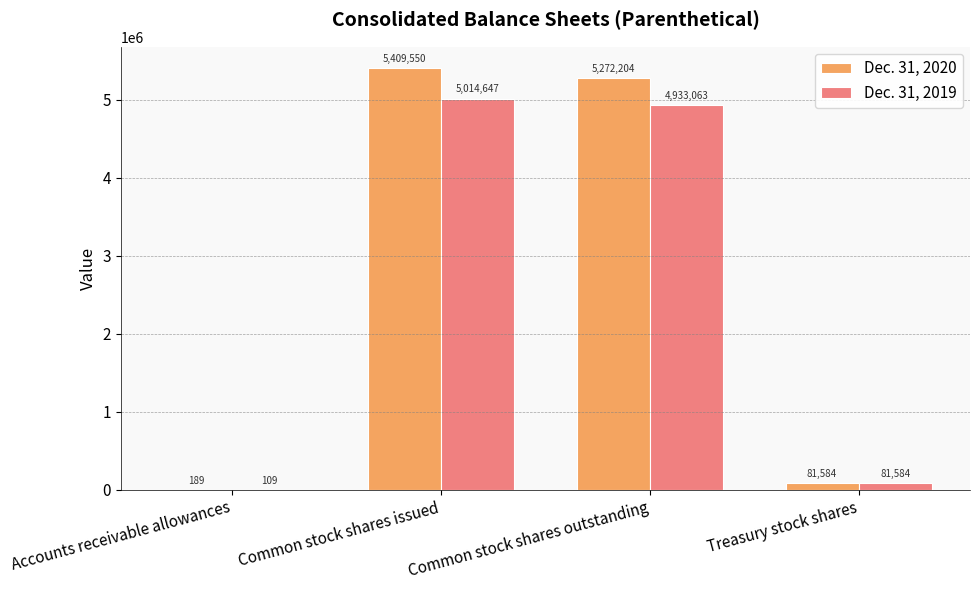

At which label is Dec. 31, 2019 closest to 2507378?

Common stock shares outstanding